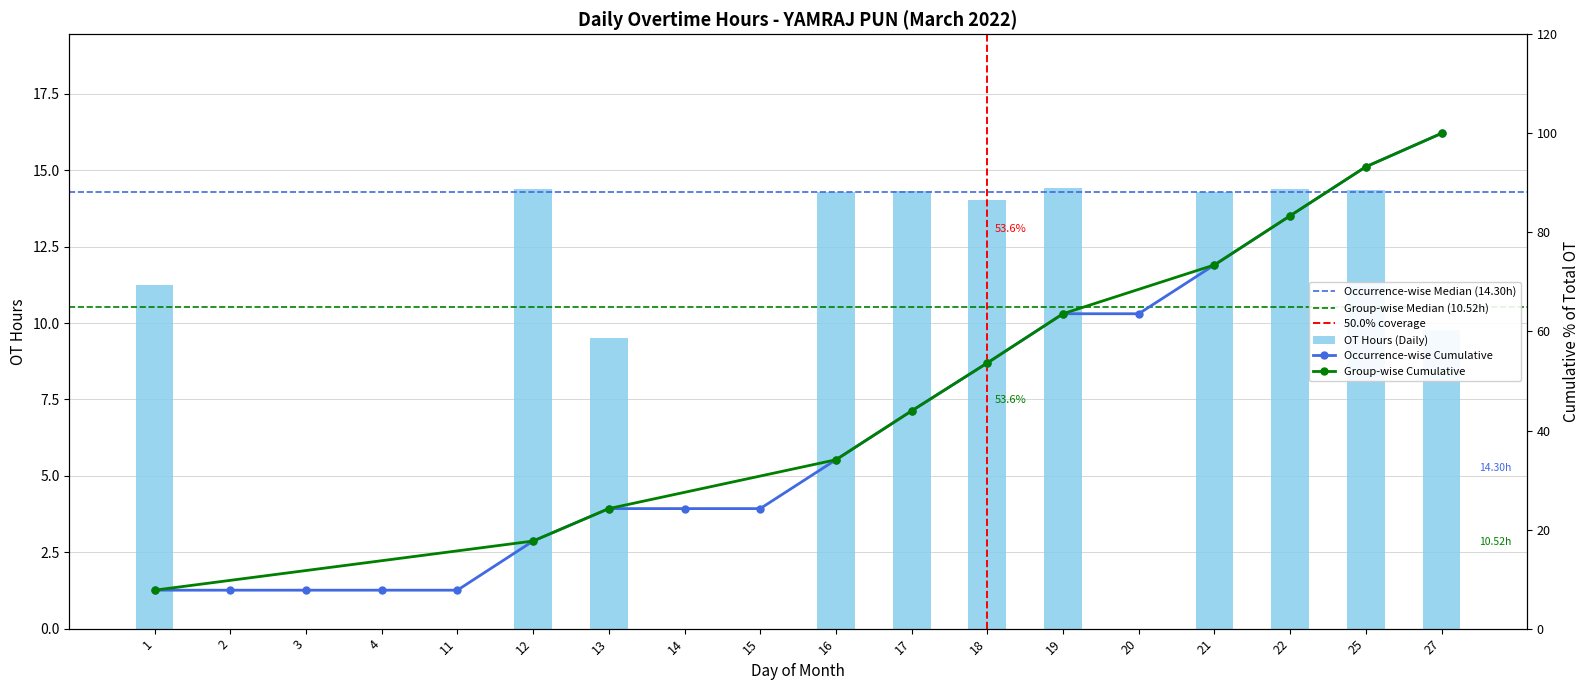

Where does the data first go above 11?

1